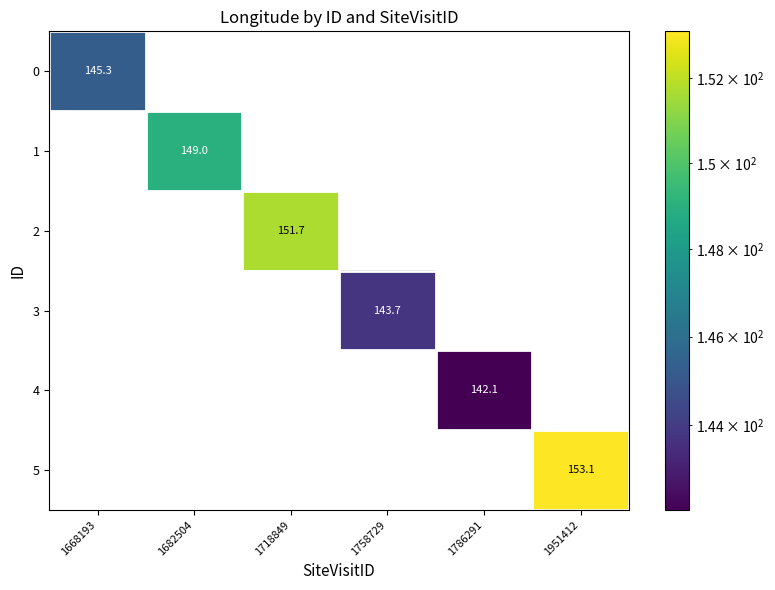

Rank the series by their maximum value, from lowest to highest.

4, 3, 0, 1, 2, 5